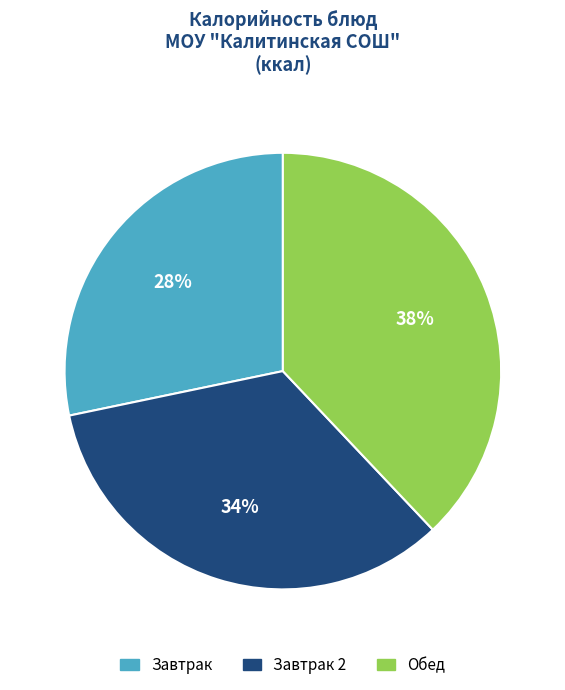

Is there any slice that represents more than half of the pie?

No